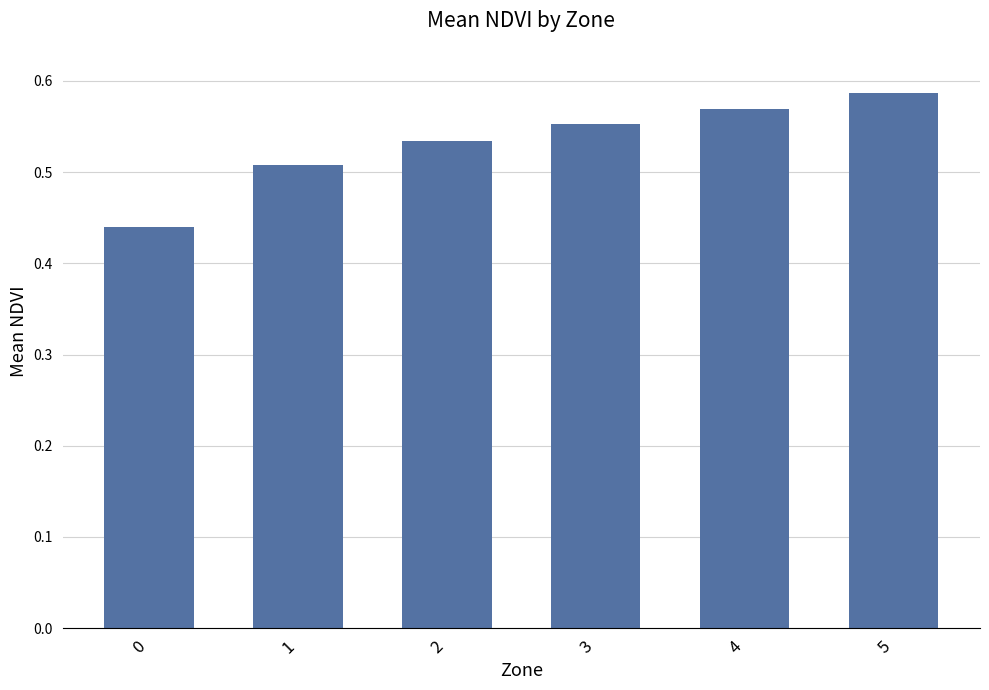

What is the sum of all values?

3.2